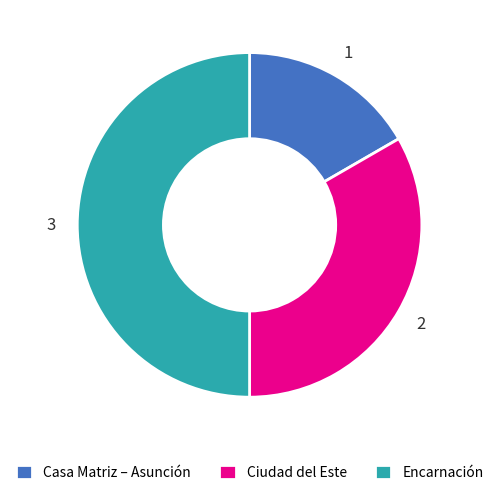

Is Casa Matriz – Asunción the majority of the pie?

No